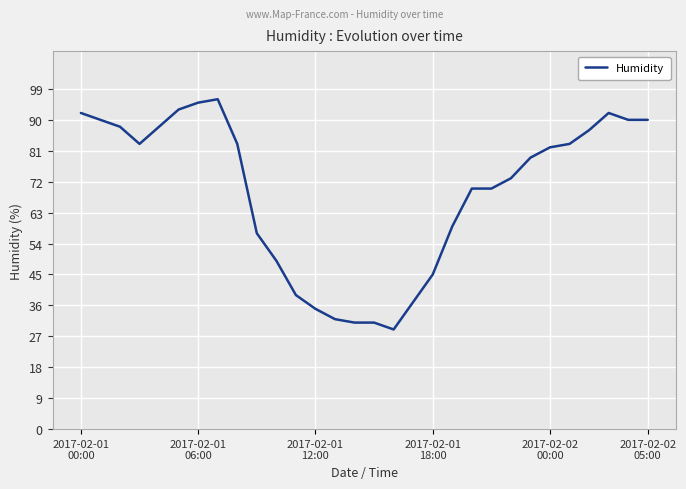

What is the greatest value displayed?

96